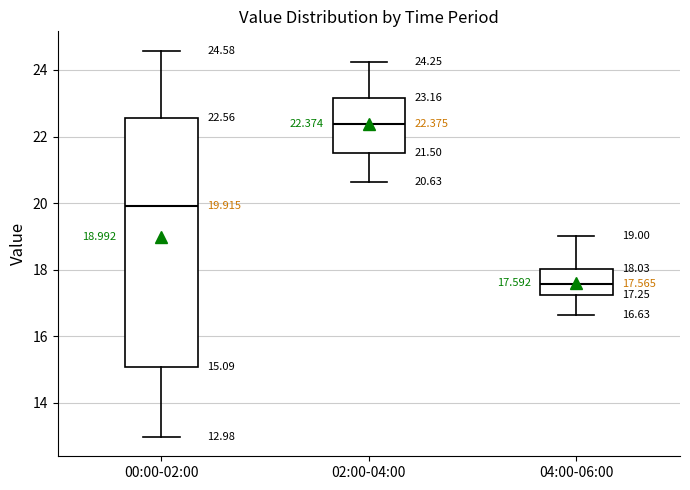

Which box's median line is the lowest?

04:00-06:00